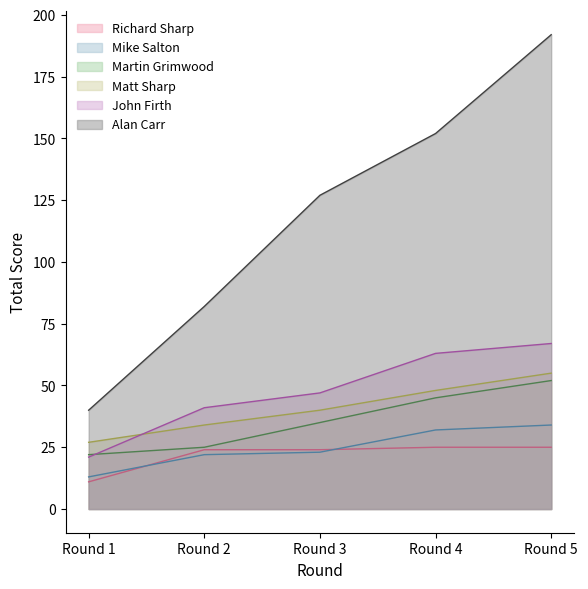

True or false: Matt Sharp and Richard Sharp intersect in this chart.

False